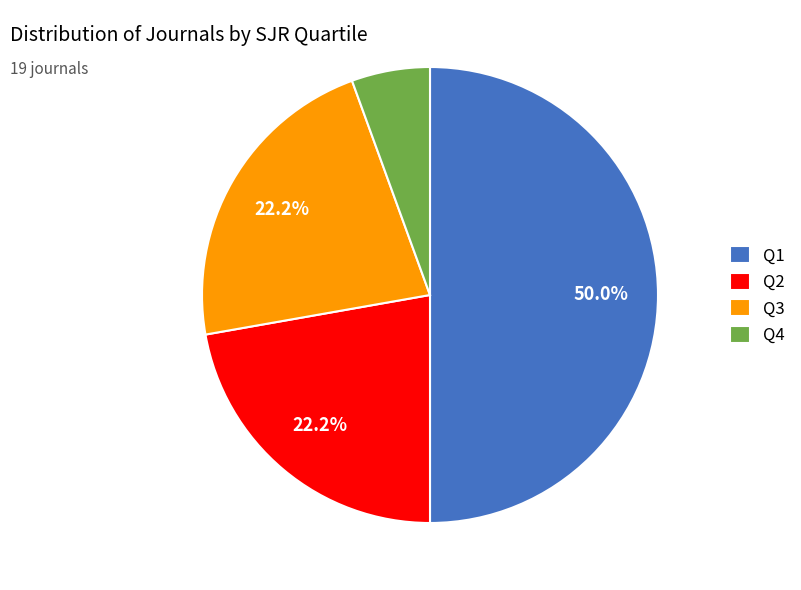

To the nearest percent, what is the combined percentage of Q4 and Q3?

28%